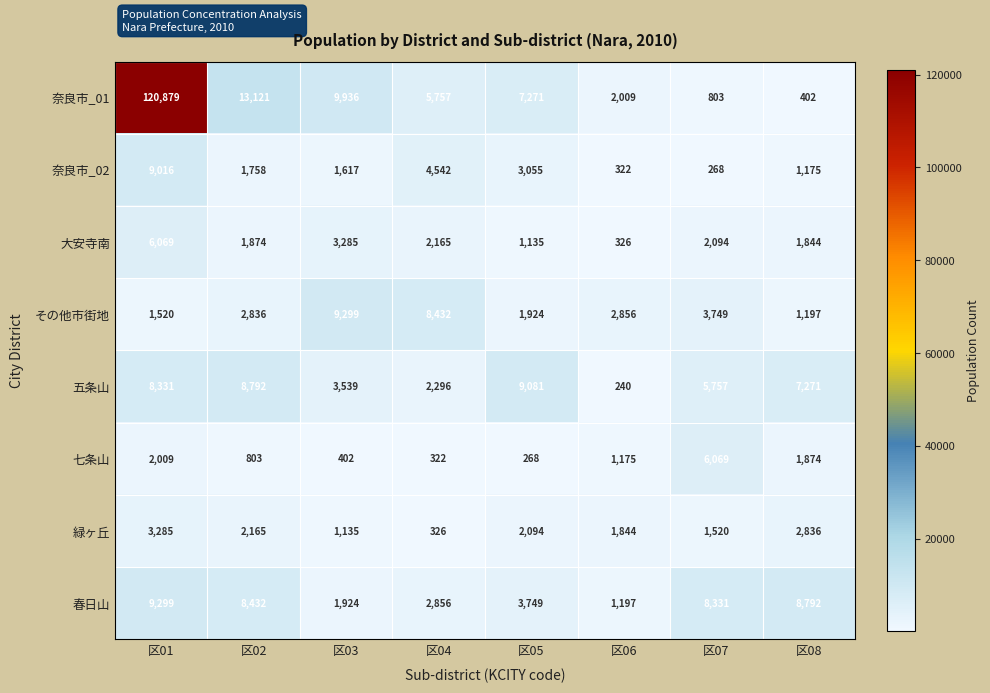

Where is 五条山 nearest to the value 4660?

区07